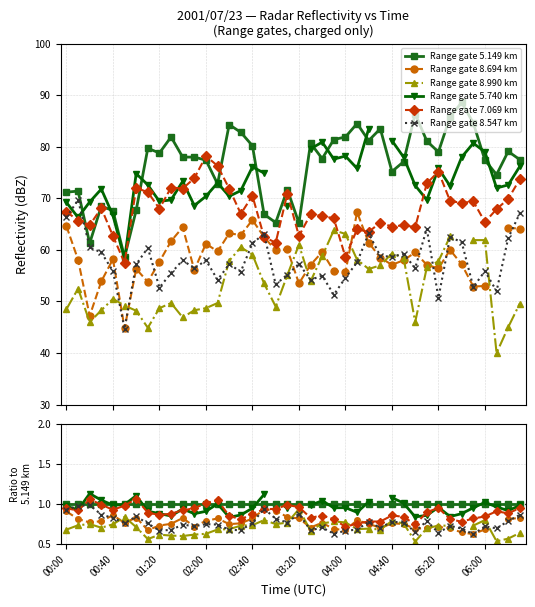

What is the minimum value shown in the chart?

40.0